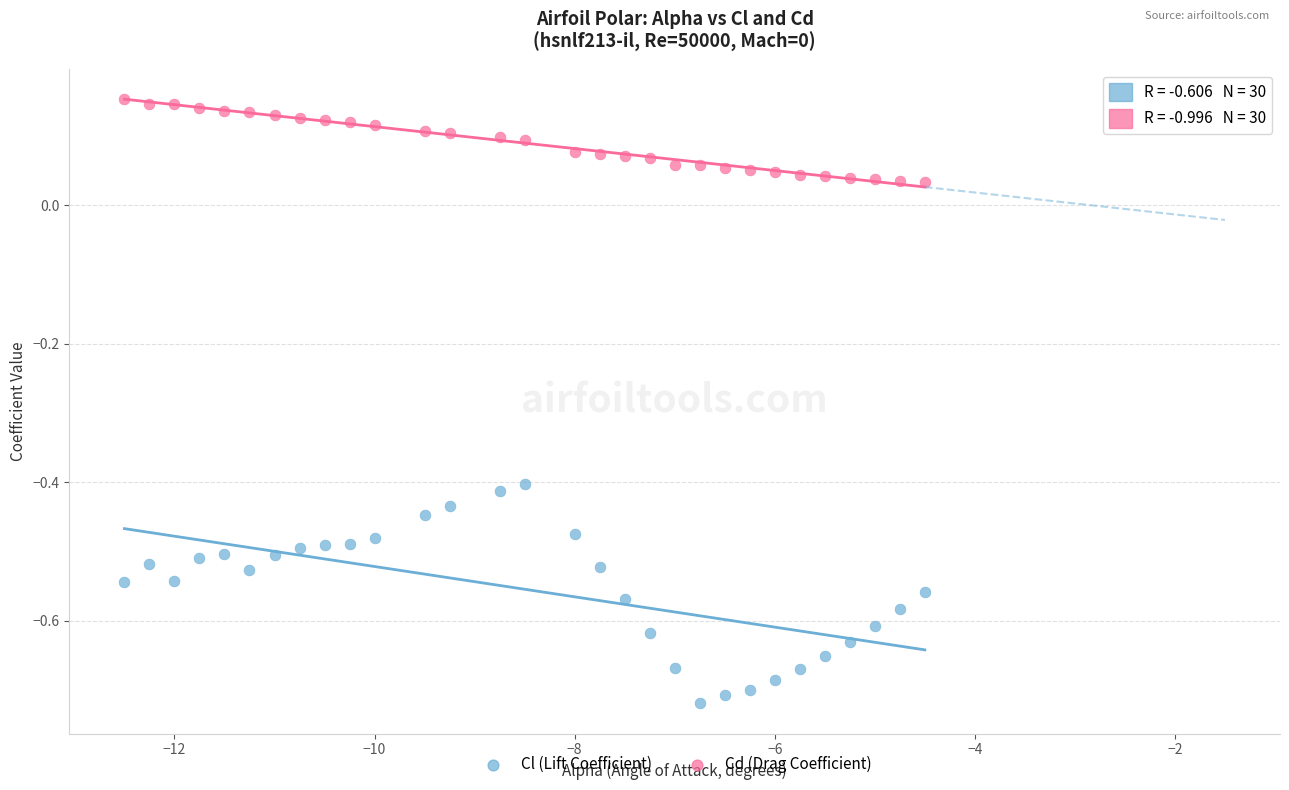

What is the X range (max minus min) for the scatter plot?

8.0